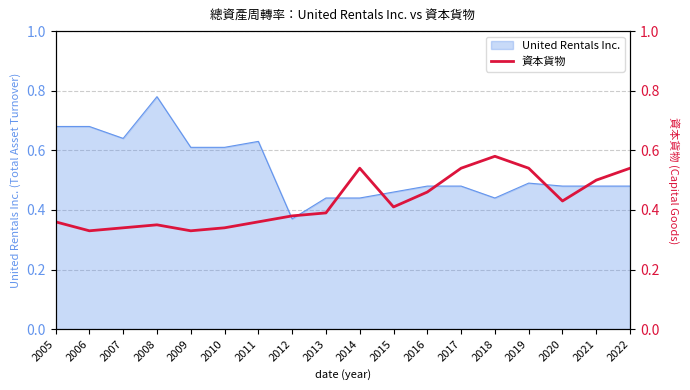

At which label does United Rentals Inc. reach its peak?

2008